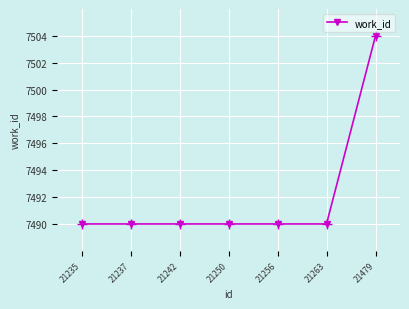

How many data points does each series have?

7